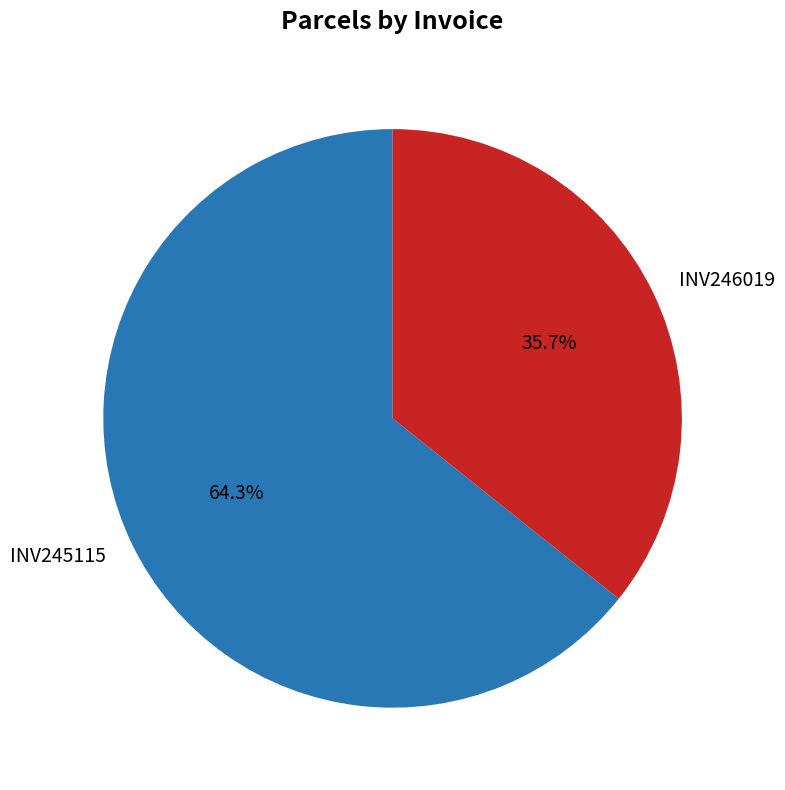

To the nearest percent, what is the combined percentage of INV245115 and INV246019?

100%